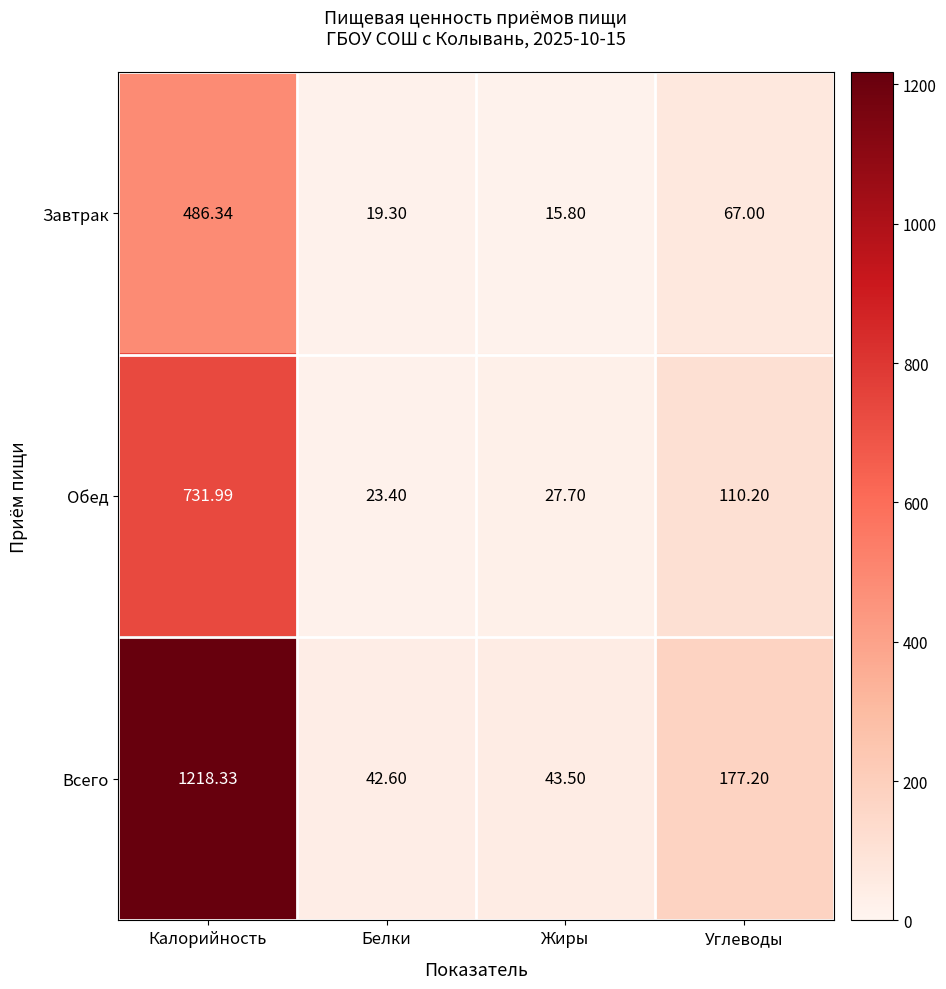

Is the value of Завтрак at Белки greater than the value of Всего at Калорийность?

No